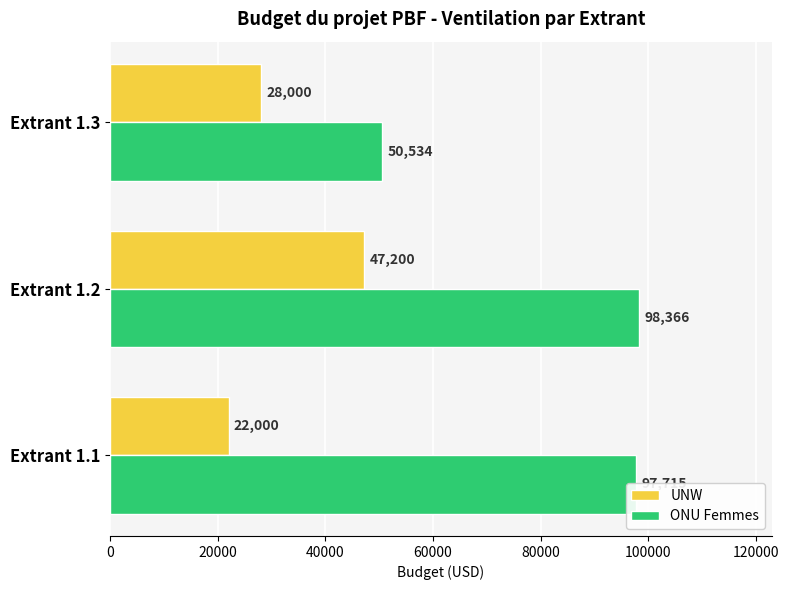

What is the sum of all ONU Femmes values?

246615.5